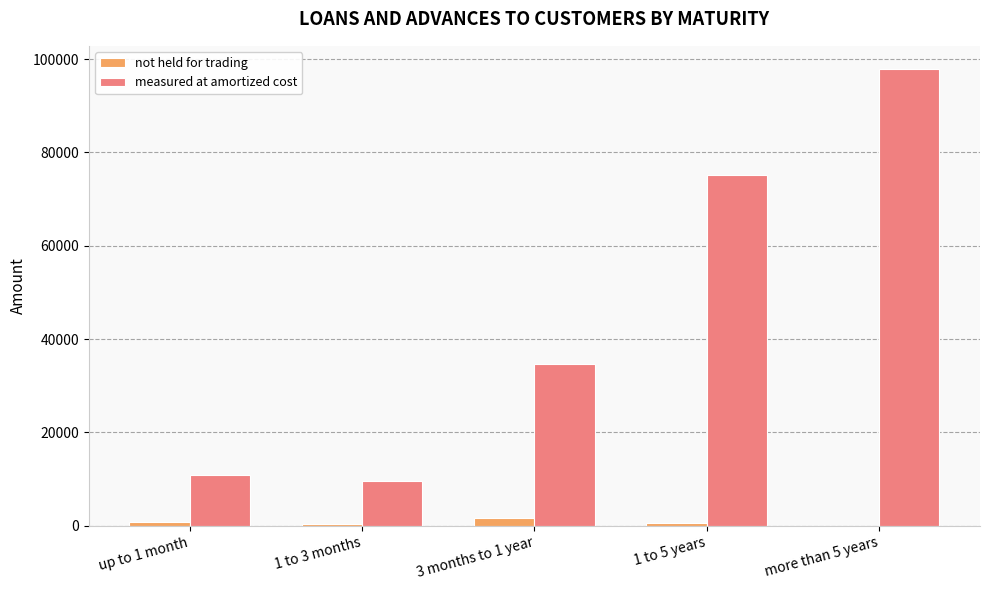

What is the maximum value shown in the chart?

97925